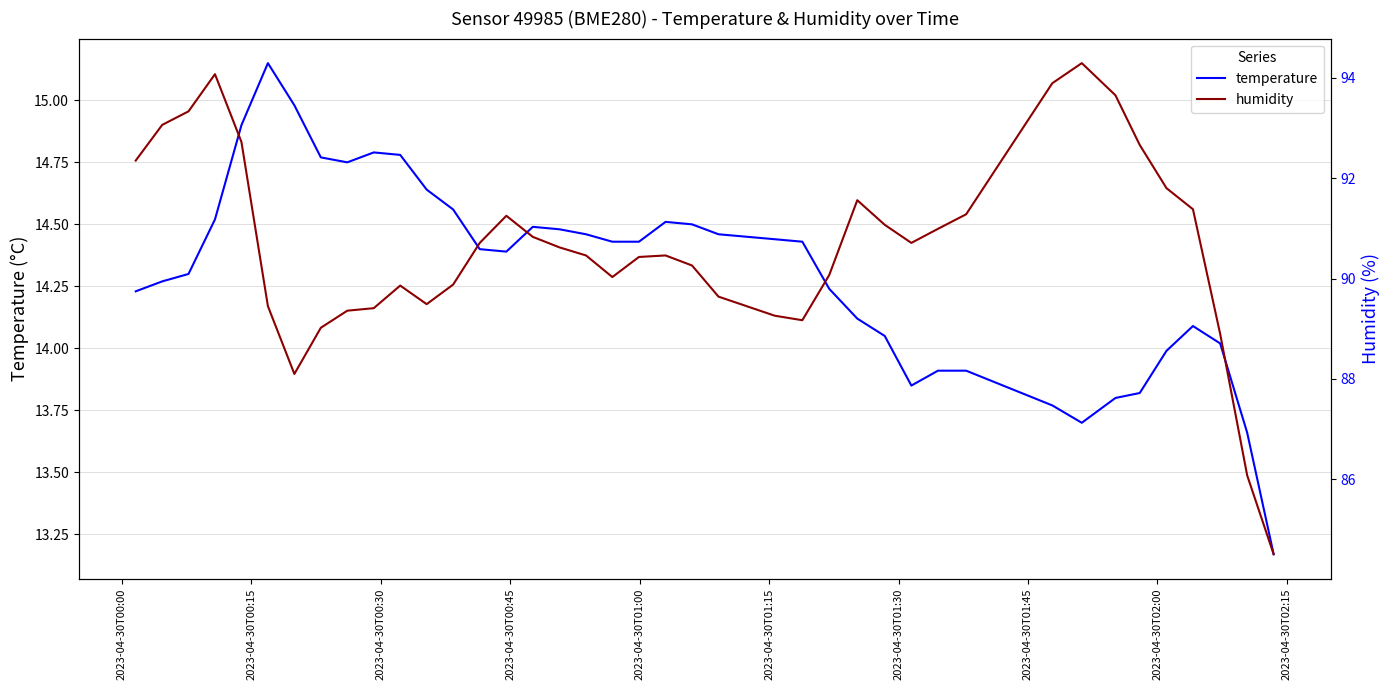

How many interior local valleys does the humidity series have?

5